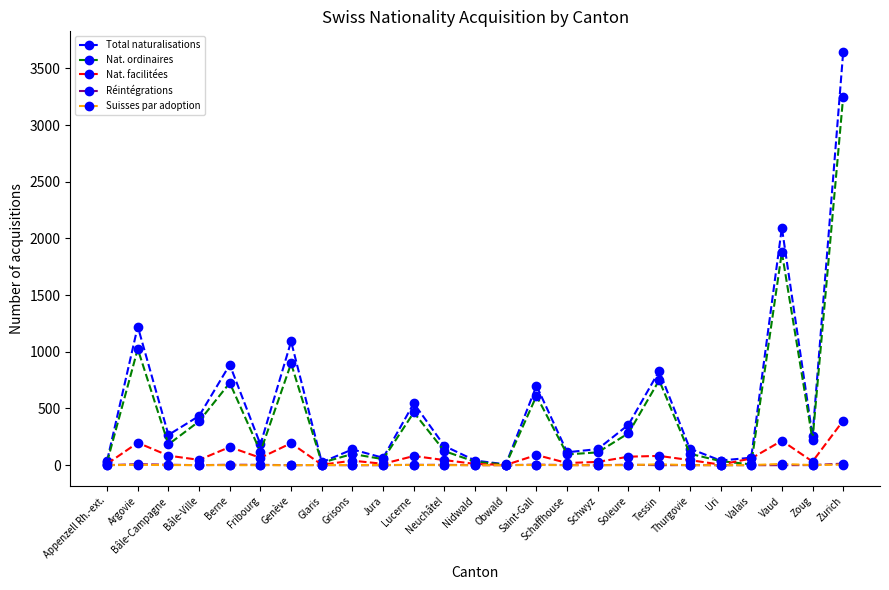

Where does the Suisses par adoption series first go above 1?

Argovie